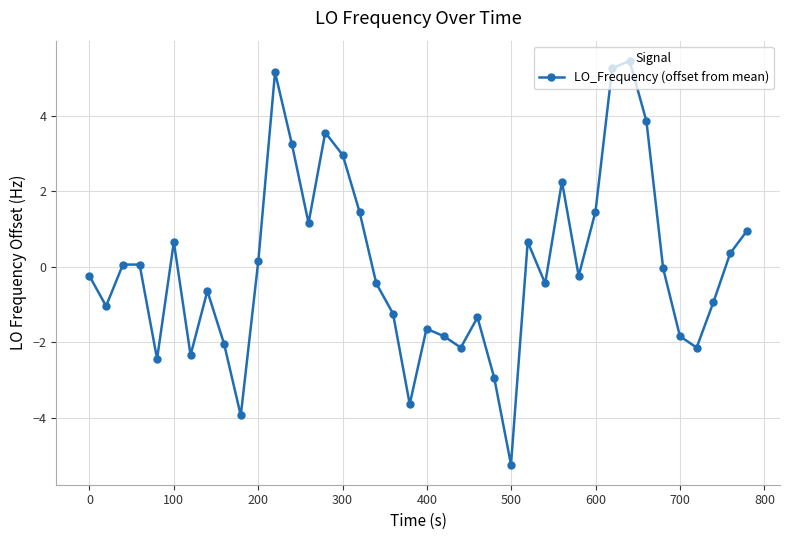

Does the chart display data point markers on the line(s)?

Yes